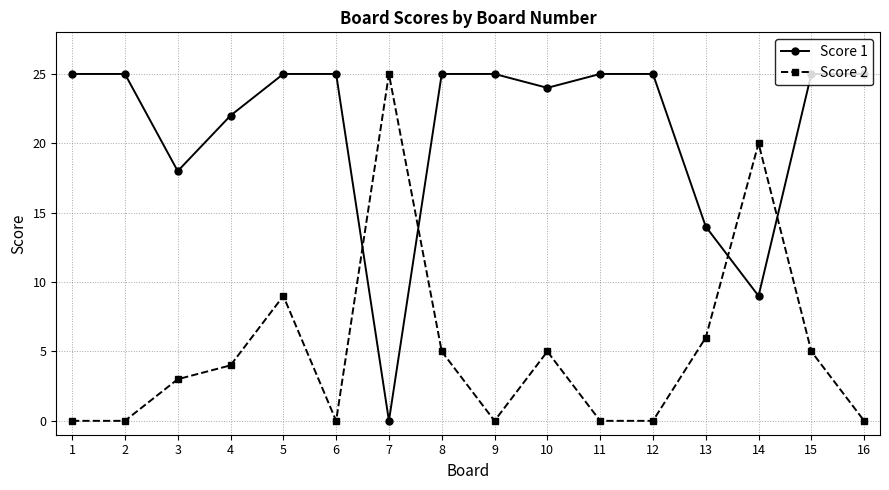

How many intersections are there between Score 2 and Score 1?

4